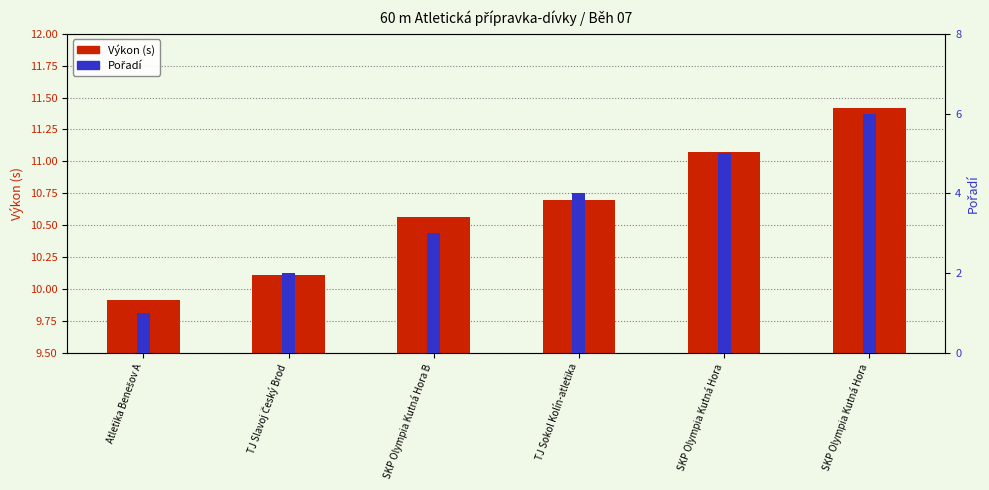

How many data points in Výkon (s) are less than 10?

1